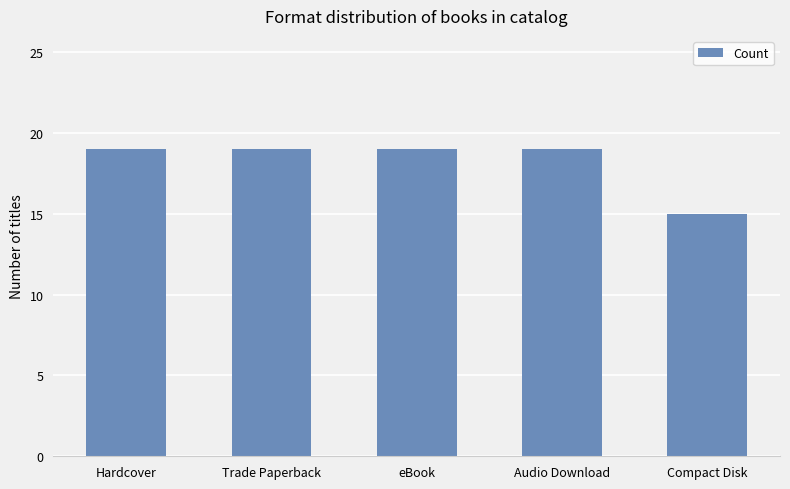

Is it true that the value at Hardcover is 19?

True